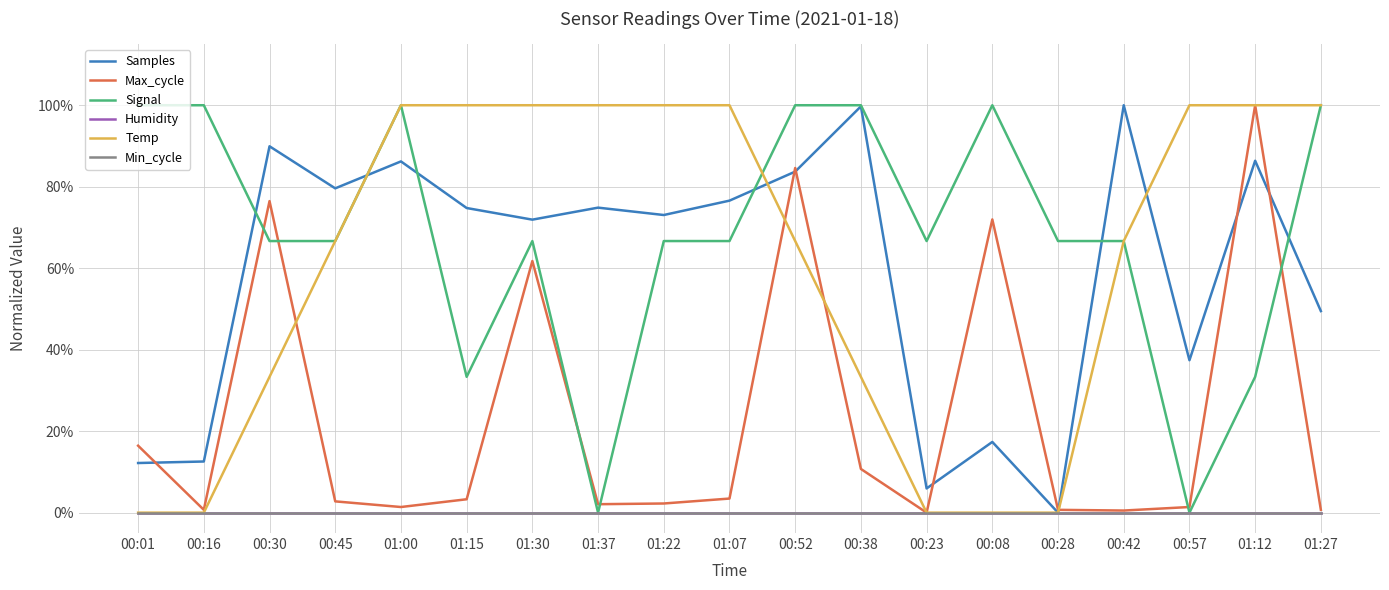

What is the approximate value of Temp at 00:42?

66.7